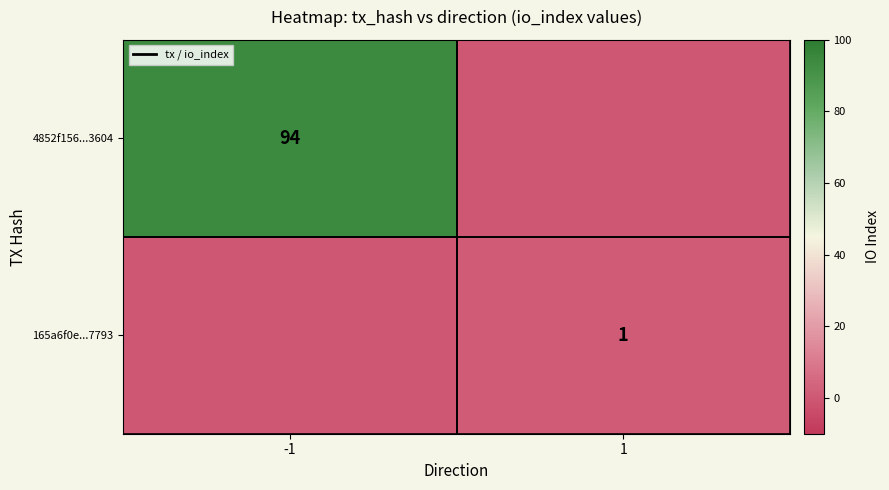

Is it true that 165a6f0e...7793 equals 2 at 1?

False